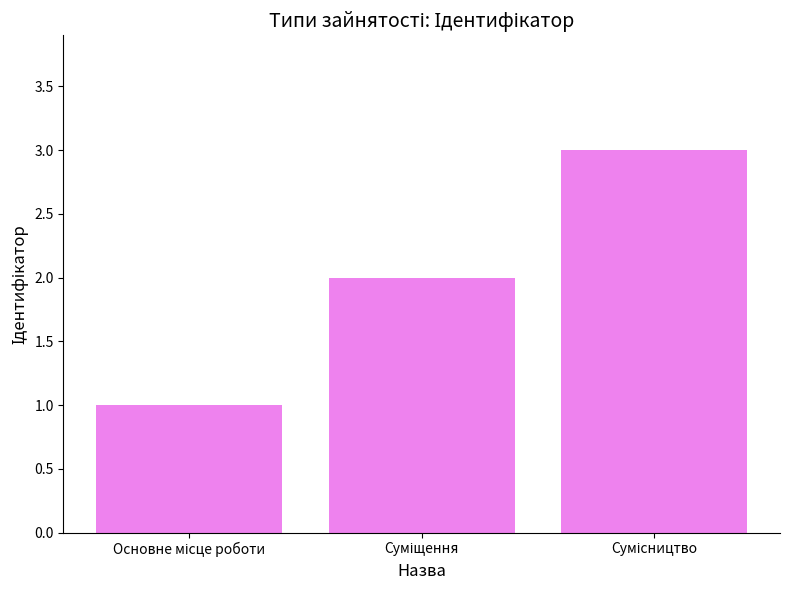

What is the maximum value shown in the chart?

3